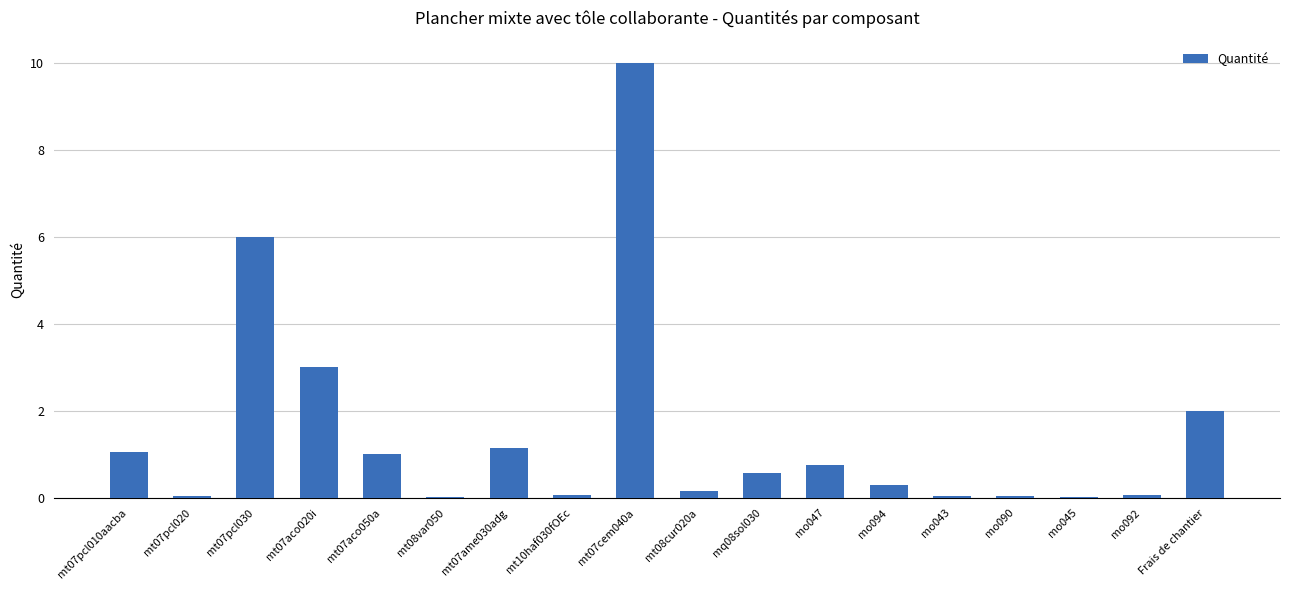

What is the sum of the values at mo090 and mt07aco020i?

3.0